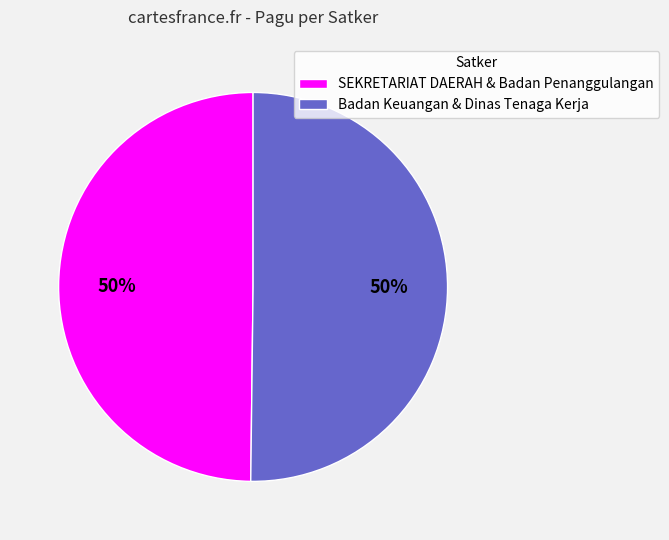

The SEKRETARIAT DAERAH & Badan Penanggulangan slice represents 39% of the pie. True or false?

False